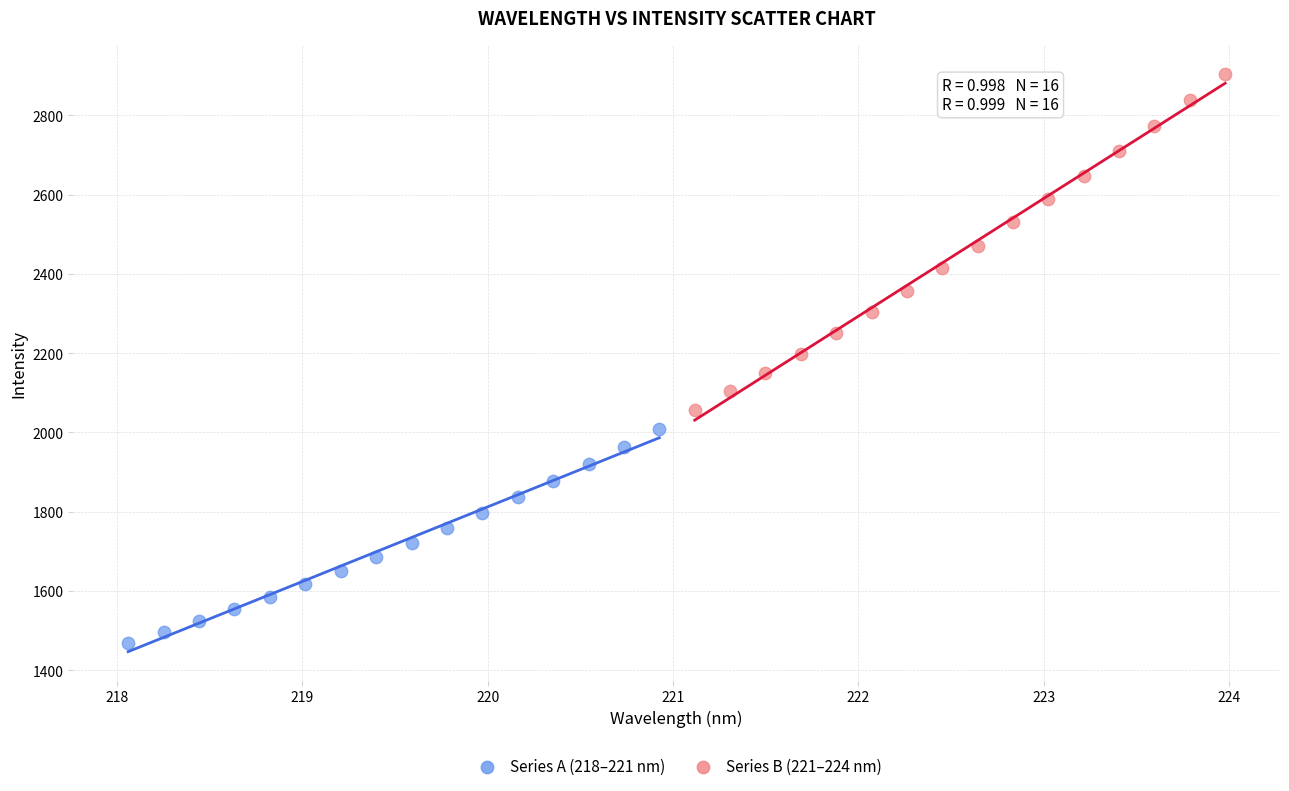

Which series has the widest spread of Y values?

Series B (221–224 nm)